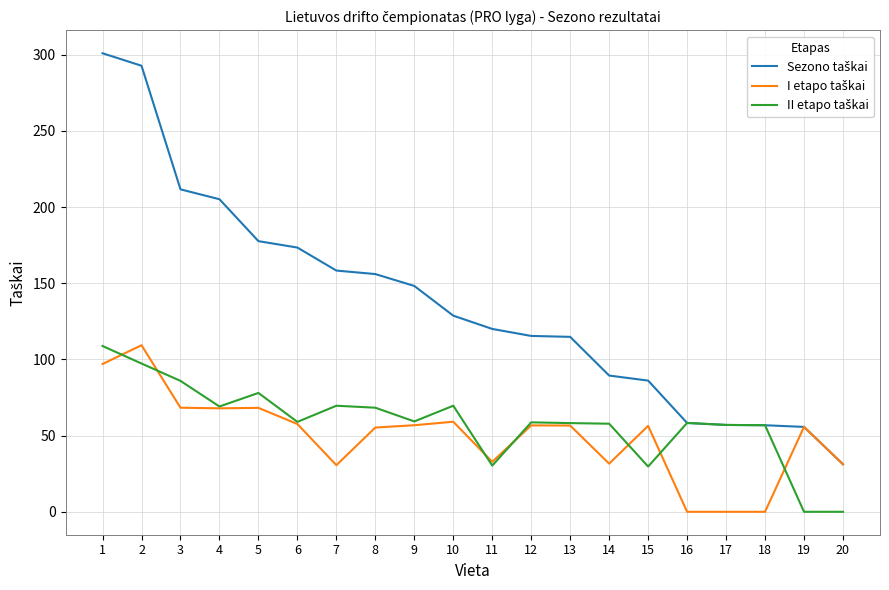

What is the spread (max minus min) of values at 19?

55.7